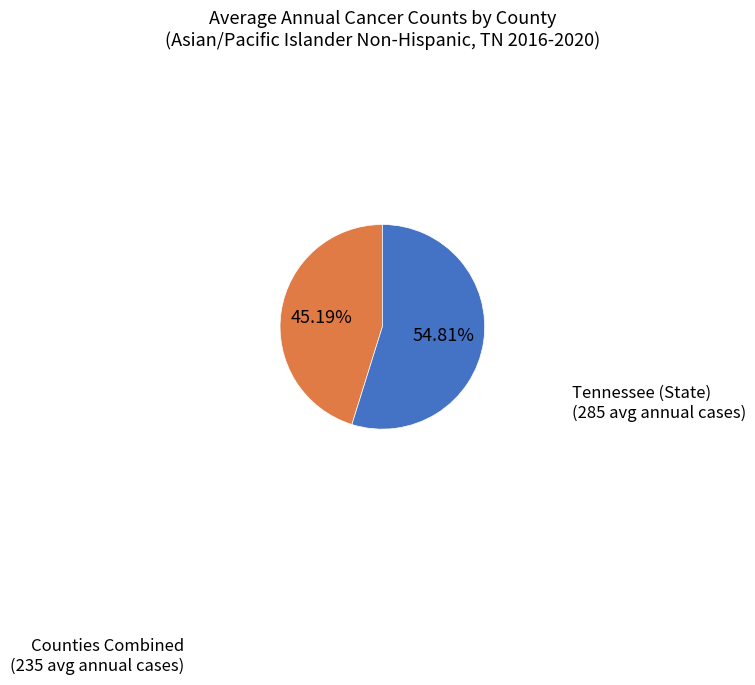

Rank the categories by value from lowest to highest.

Counties Combined (235 avg annual cases), Tennessee (State) (285 avg annual cases)